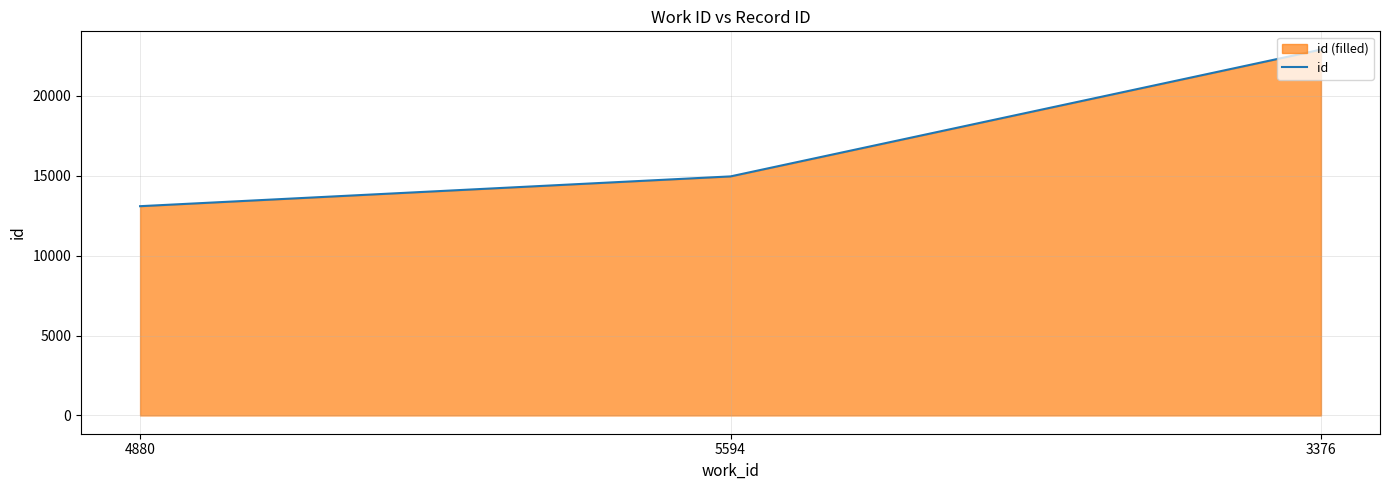

How many distinct data groups are displayed?

1